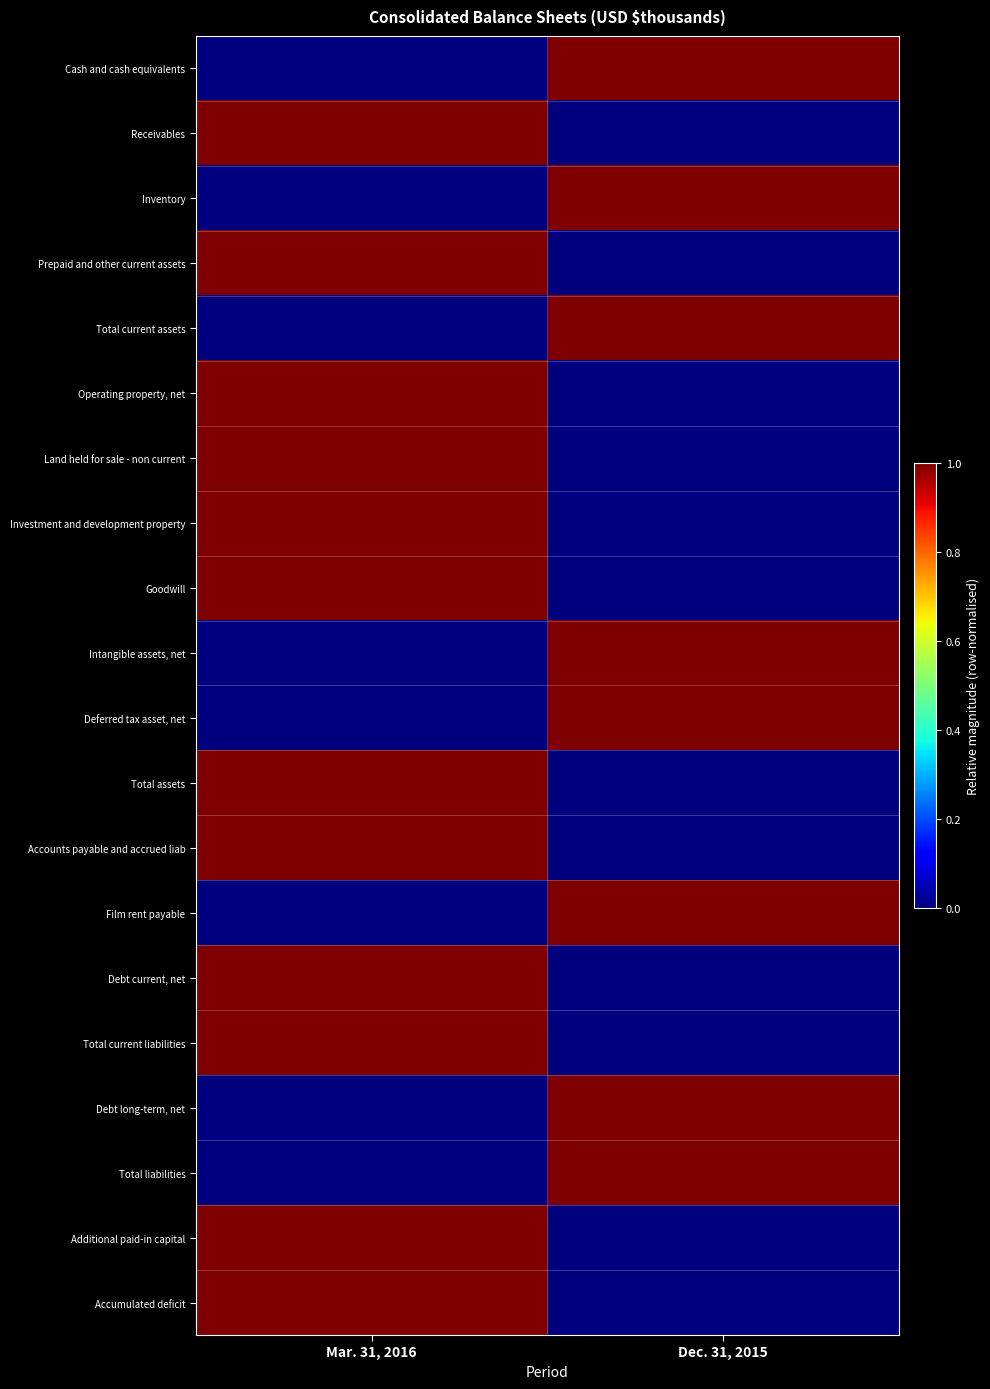

At how many categories does at least one series exceed 0?

2